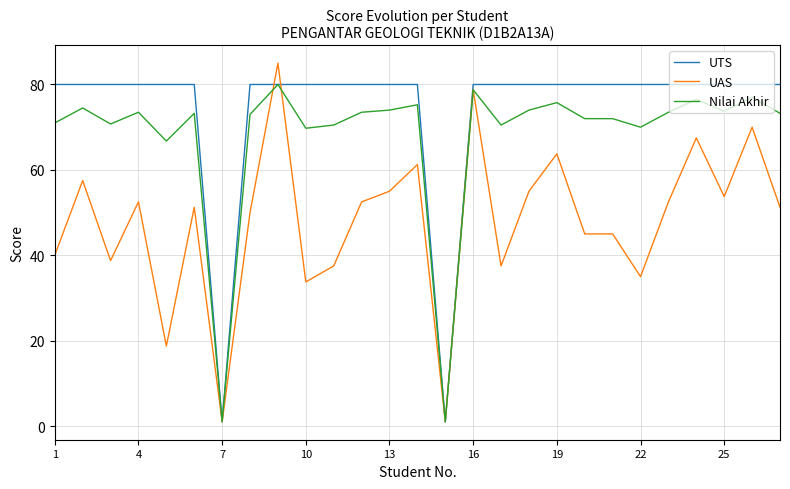

Does the chart display data point markers on the line(s)?

No